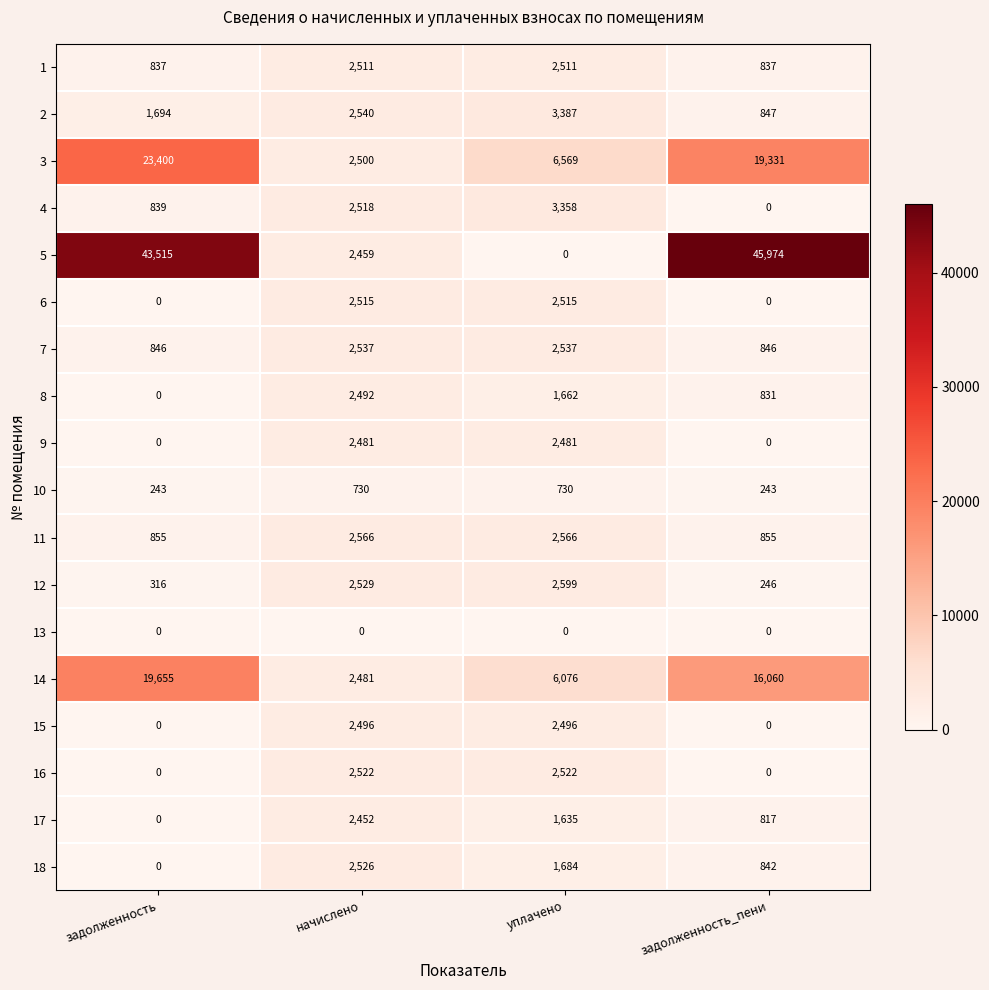

Which series has the widest spread of values?

5